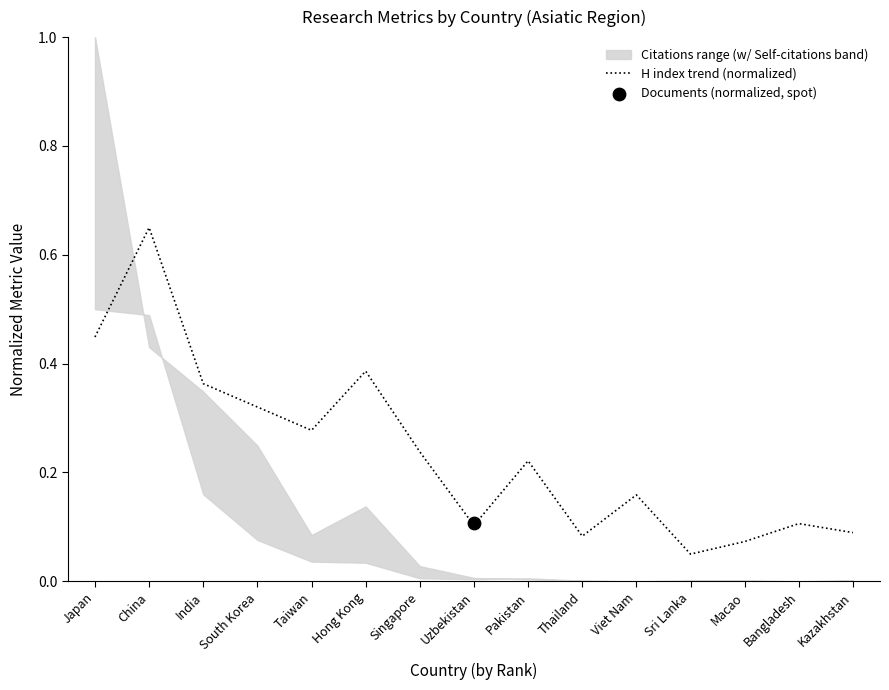

Between Viet Nam and India, which is larger?

India